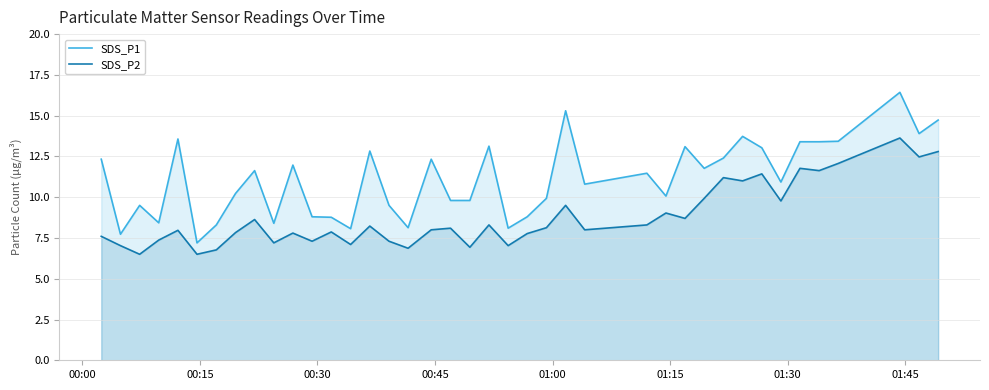

What is the maximum value shown in the chart?

16.4